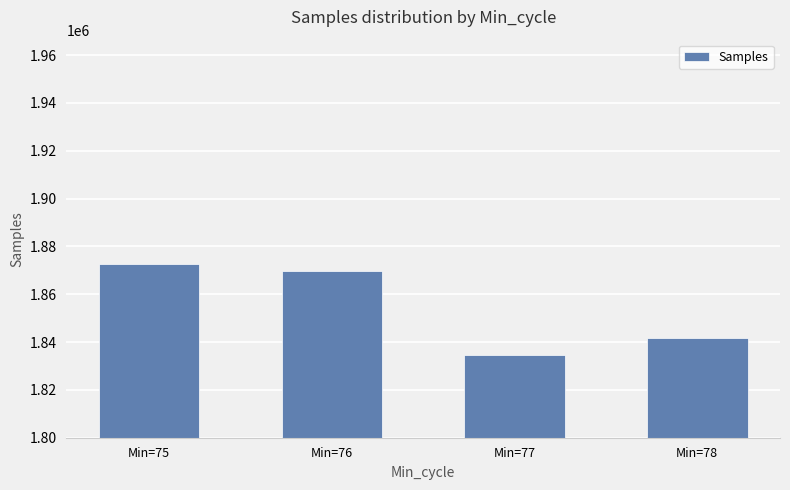

True or false: the data shows 710462 at Min=76.

False